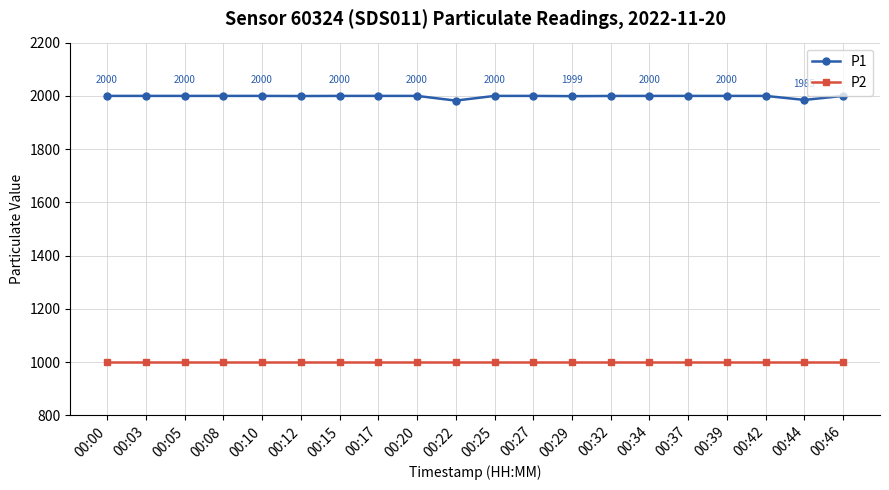

Which series has the widest spread of values?

P1